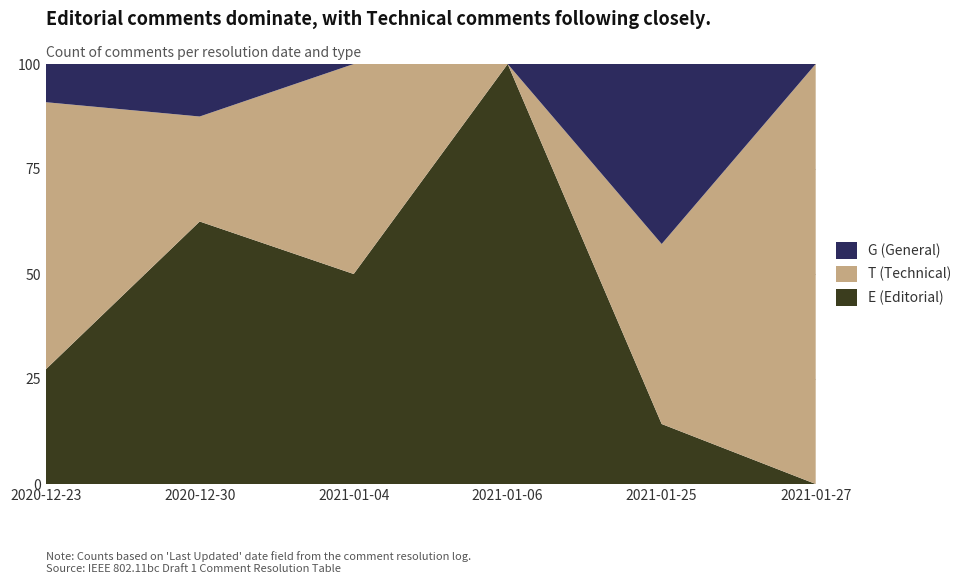

Reading left to right, what are all the values shown in this chart?

E (Editorial): 2020-12-23=3	2020-12-30=5	2021-01-04=1	2021-01-06=9	2021-01-25=1	2021-01-27=0
T (Technical): 2020-12-23=7	2020-12-30=2	2021-01-04=1	2021-01-06=0	2021-01-25=3	2021-01-27=2
G (General): 2020-12-23=1	2020-12-30=1	2021-01-04=0	2021-01-06=0	2021-01-25=3	2021-01-27=0